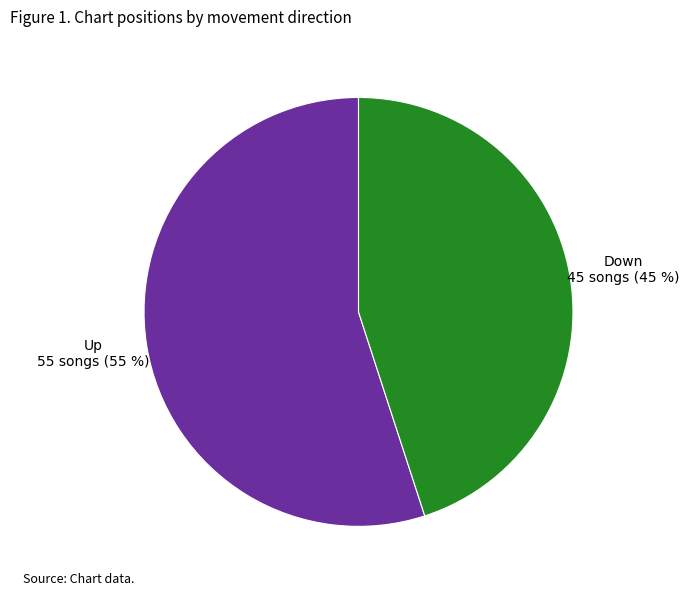

To the nearest percent, what is the average slice percentage?

50%